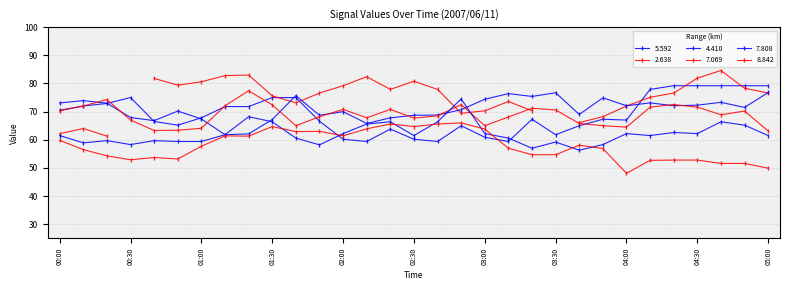

What is the label of the 4th point from the left?

00:30